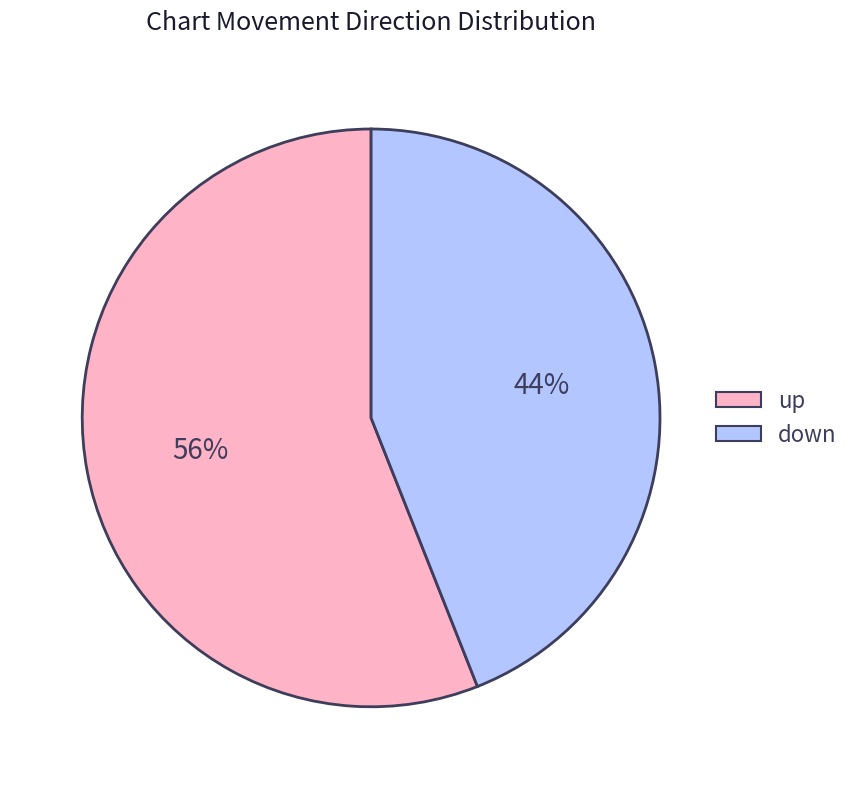

To the nearest percent, what percentage of the pie is down?

44%